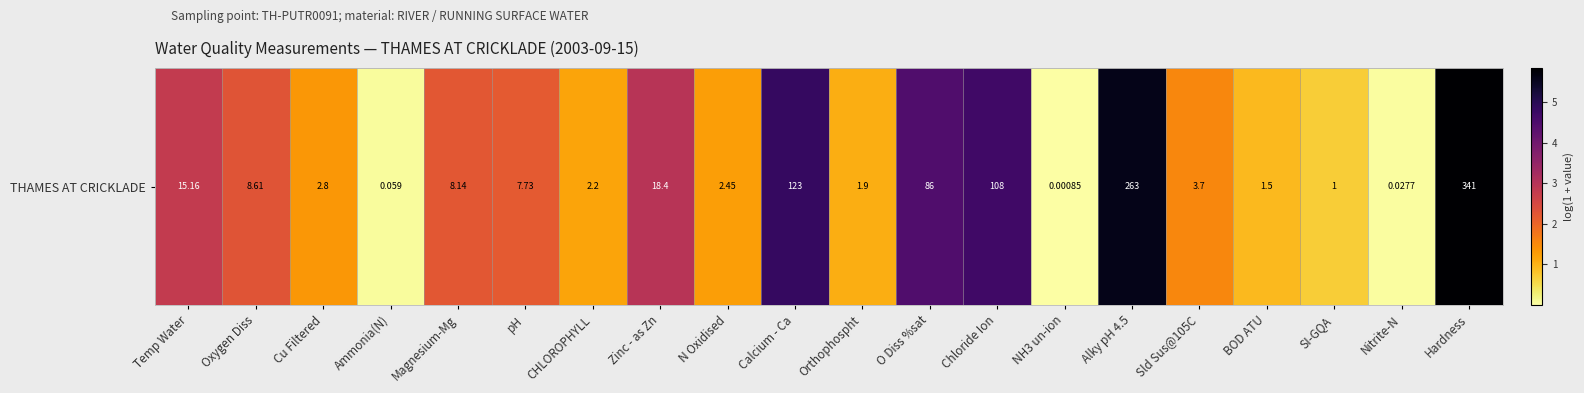

What is the average value?

2.3